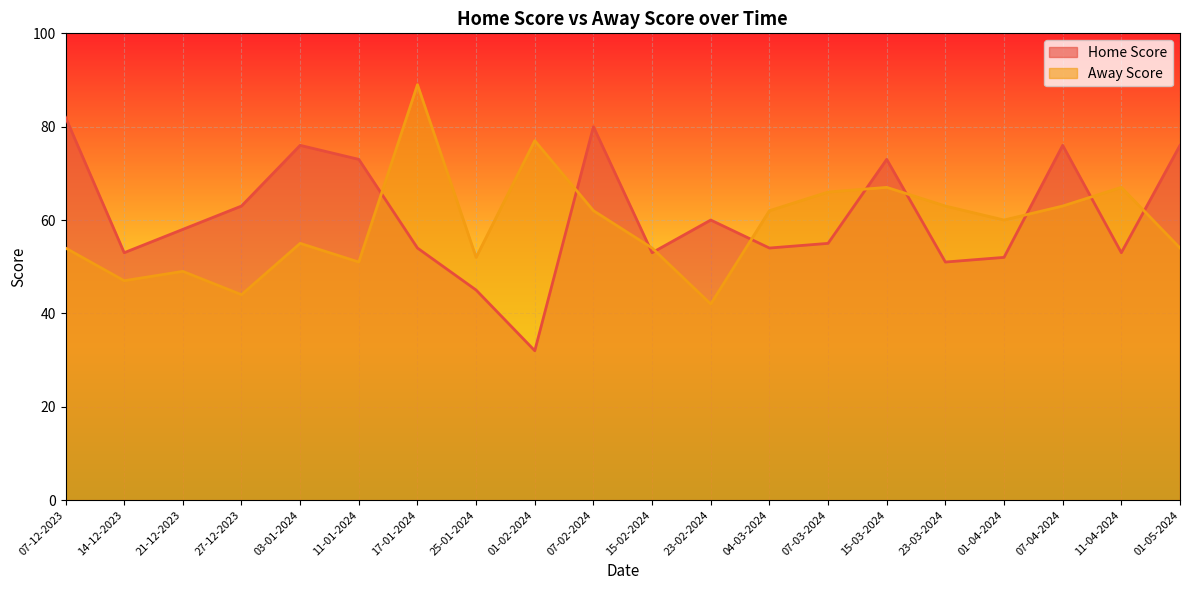

Where do Home Score and Away Score first cross each other?

11-01-2024 and 17-01-2024